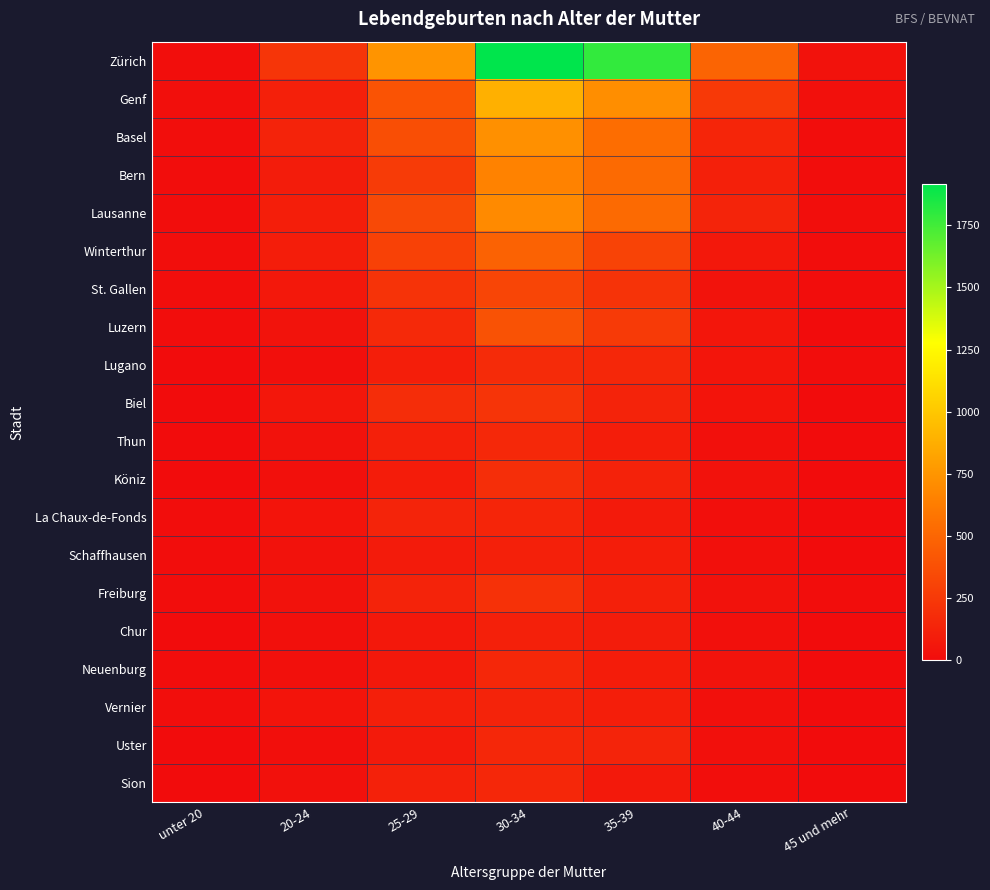

Which has a higher value, 30-34 or 20-24?

30-34